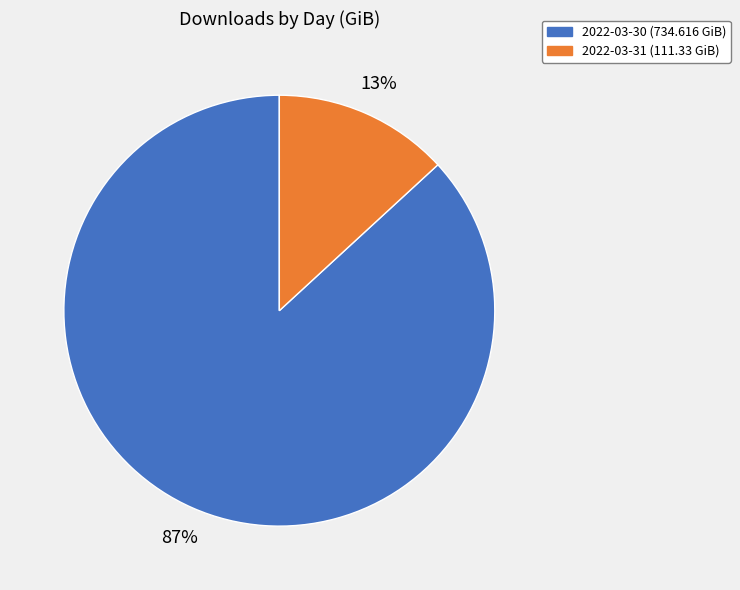

Rank the categories by value from highest to lowest.

2022-03-30, 2022-03-31